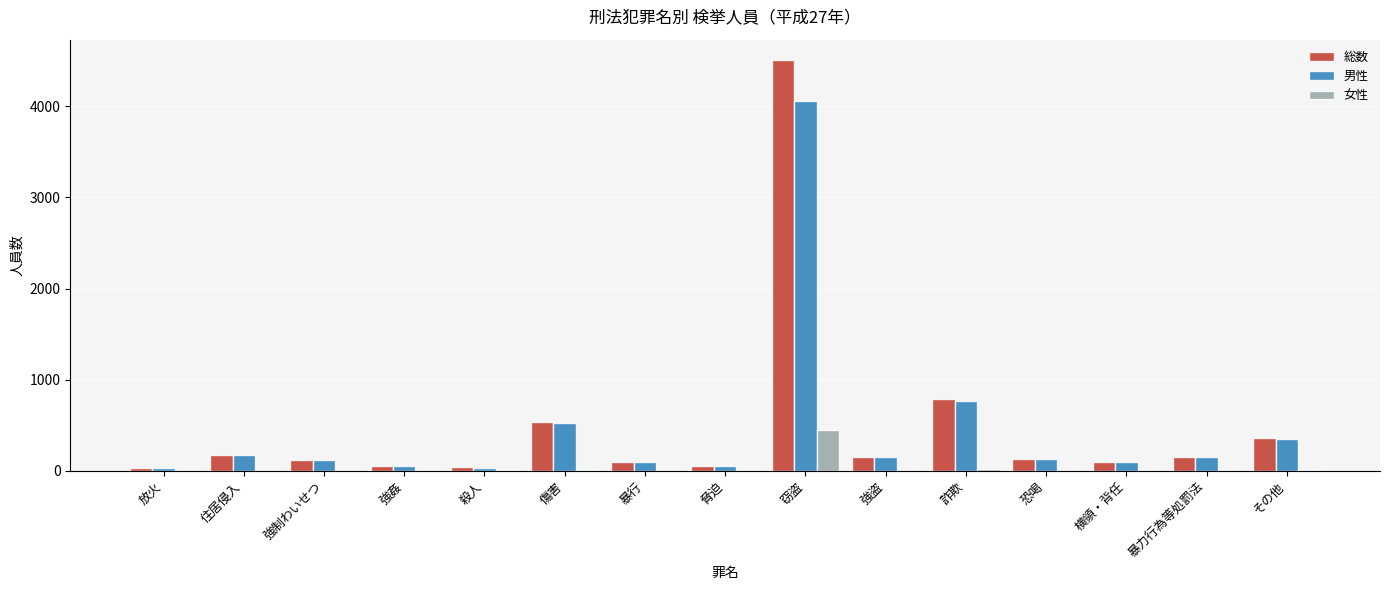

Between 窃盗 and 詐欺, which series saw the biggest shift?

総数